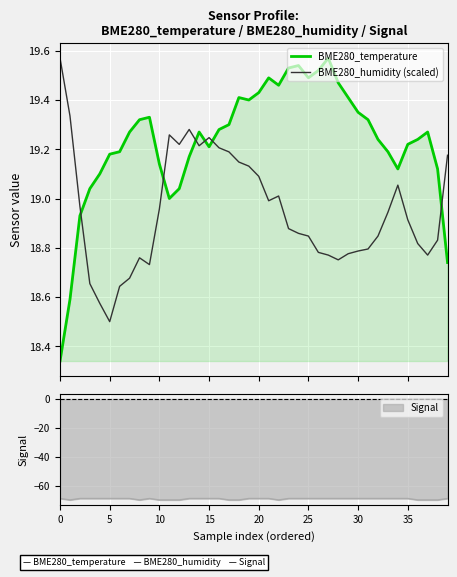

What is the sum of the BME280_temperature values at 19 and 39?

38.1